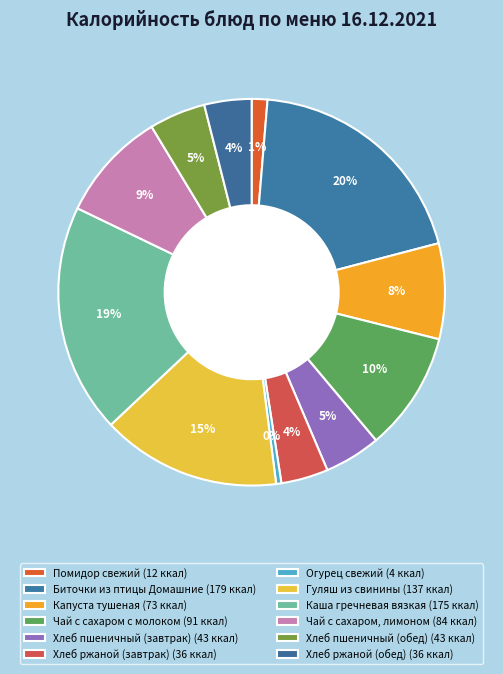

How many slices are in this pie chart?

12